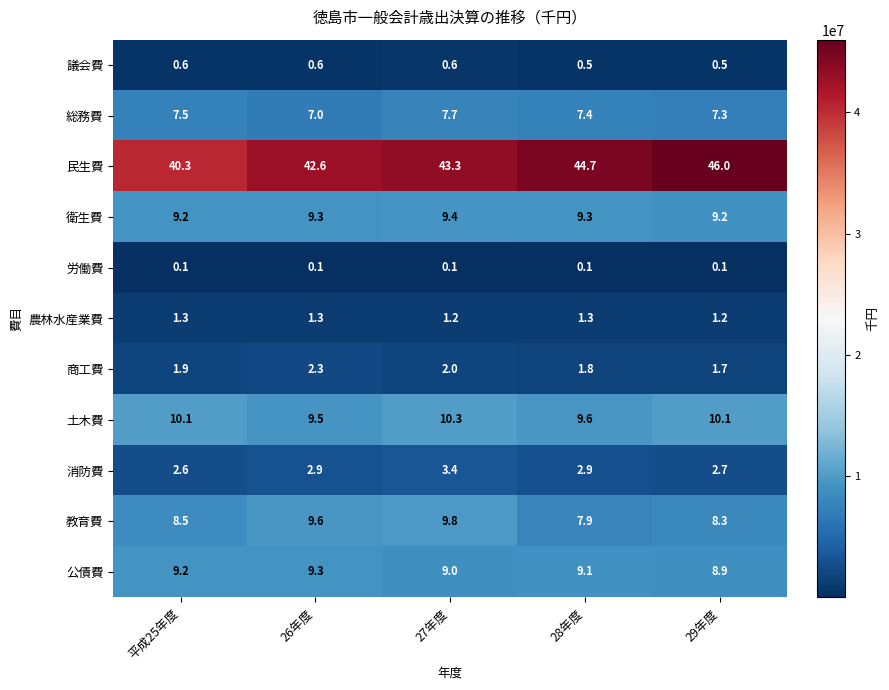

What is the highest value of the 教育費 series?

9.8